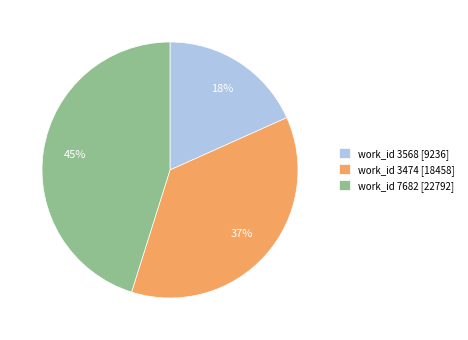

Is there any slice that represents more than half of the pie?

No